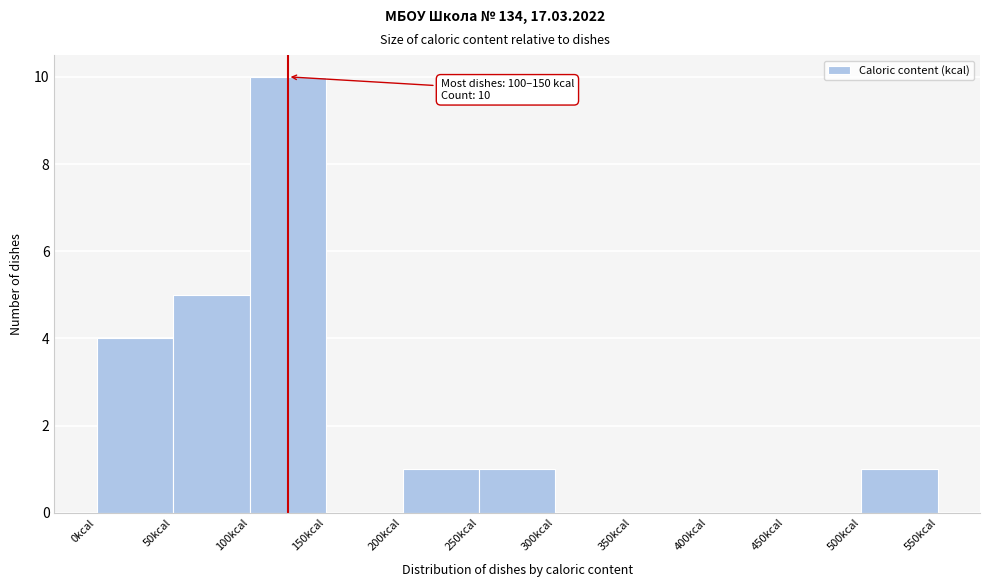

Which range on the x-axis has the tallest bar?

100 to 150